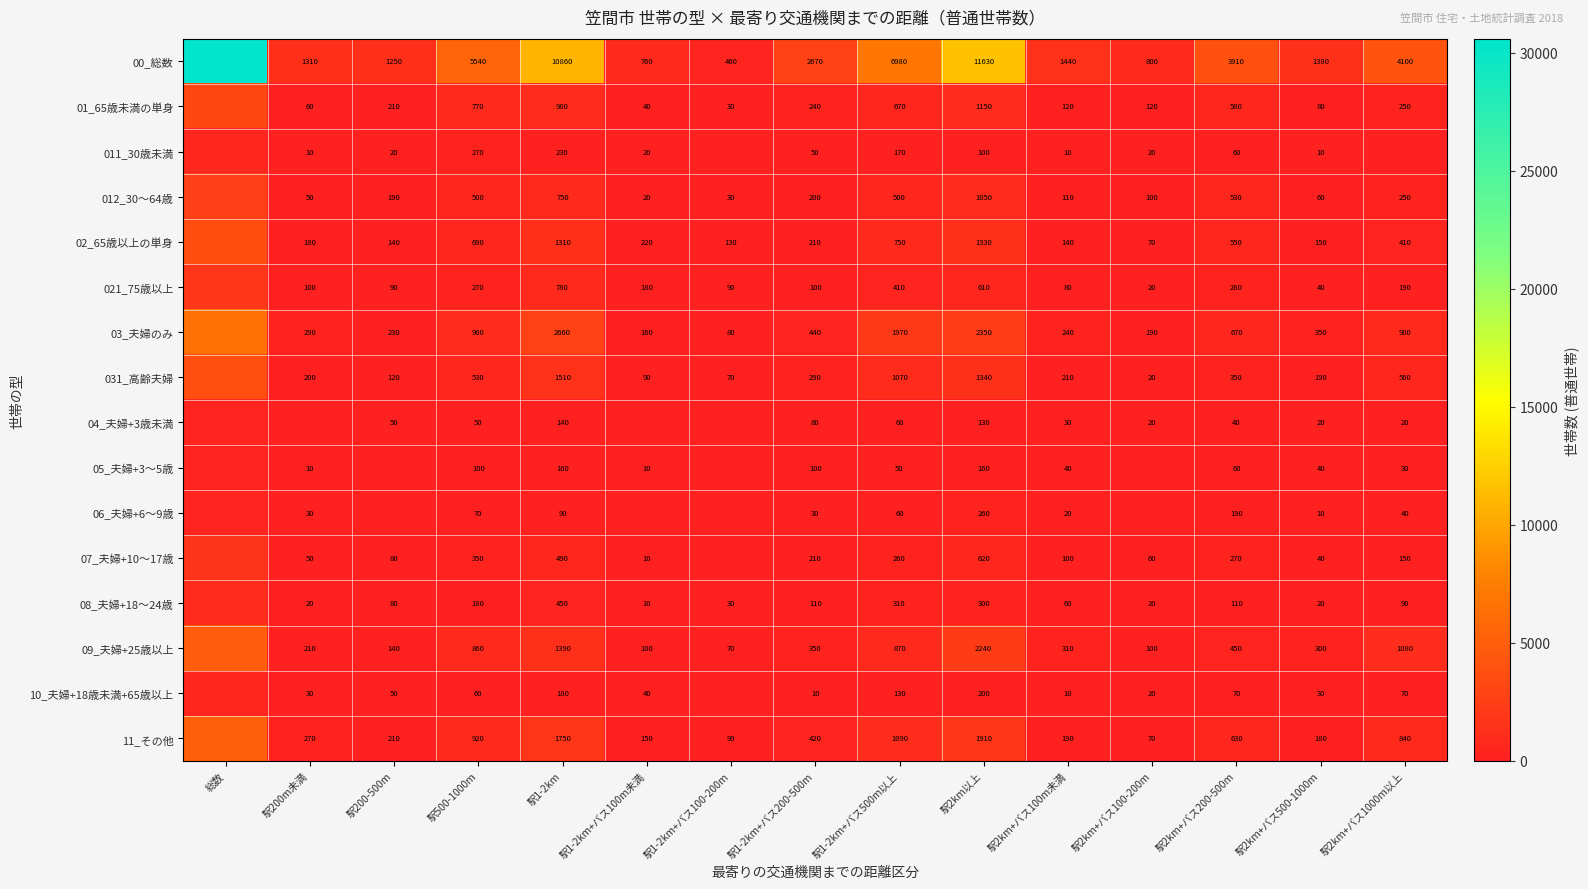

What is the sum of the 01_65歳未満の単身 values at 駅2km以上 and 駅2km+バス200-500m?

1730